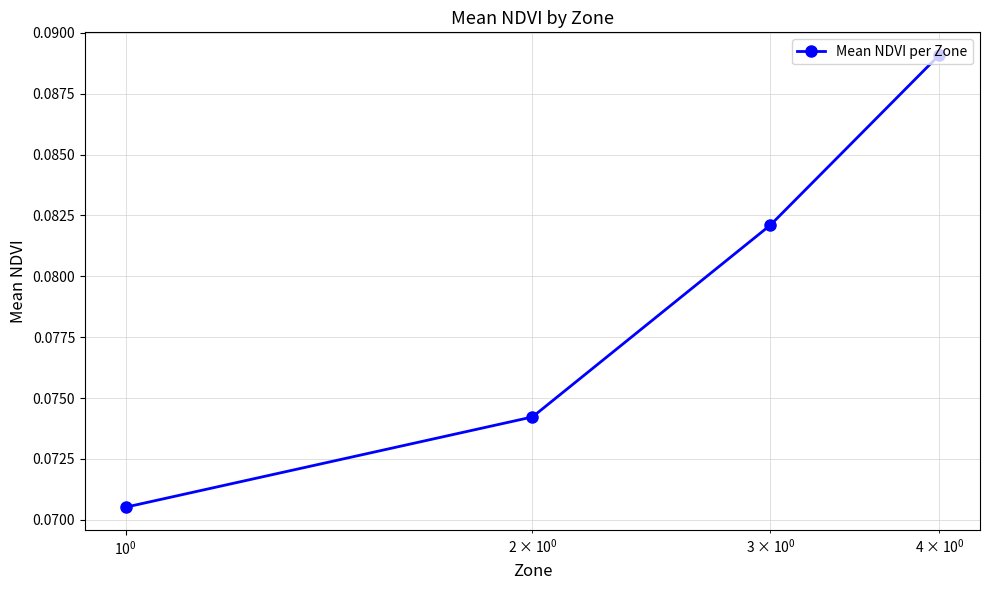

What is the sum of all values?

0.3